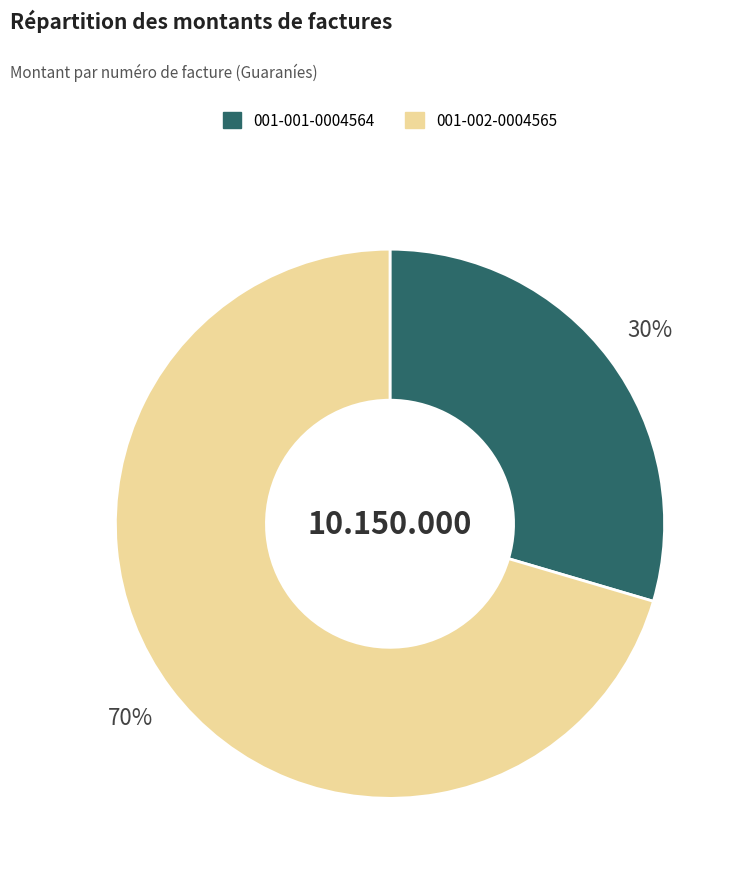

Do 001-001-0004564 and 001-002-0004565 together represent more than half of the pie?

Yes